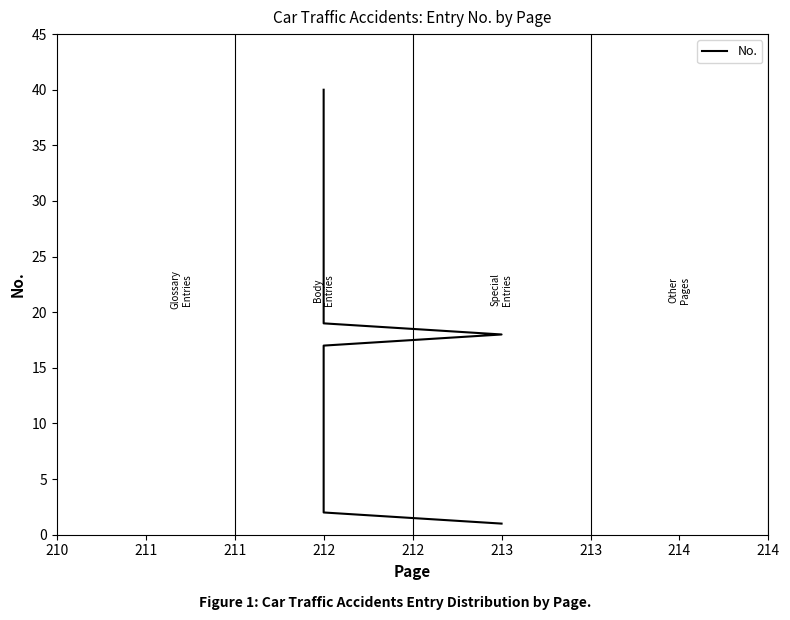

True or false: there are more than 0 points higher than both neighbors.

False